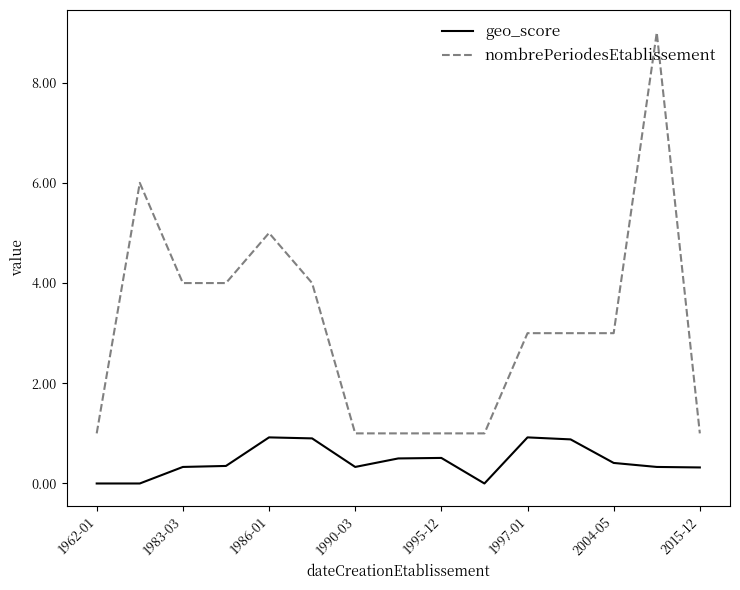

What is the highest value of the geo_score series?

0.9